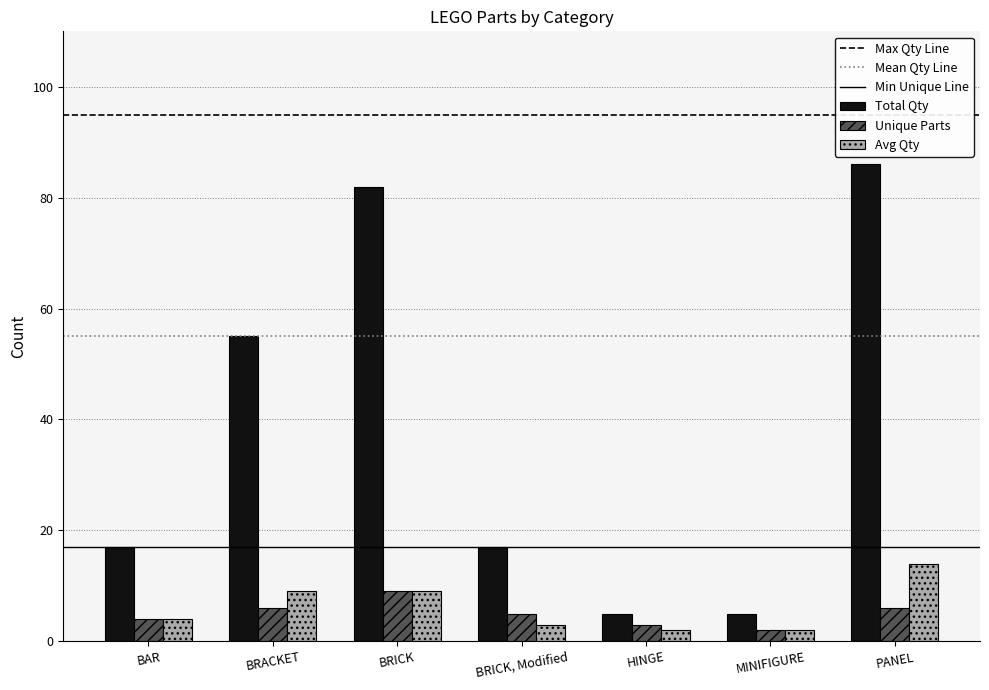

At how many categories does at least one series exceed 9?

5